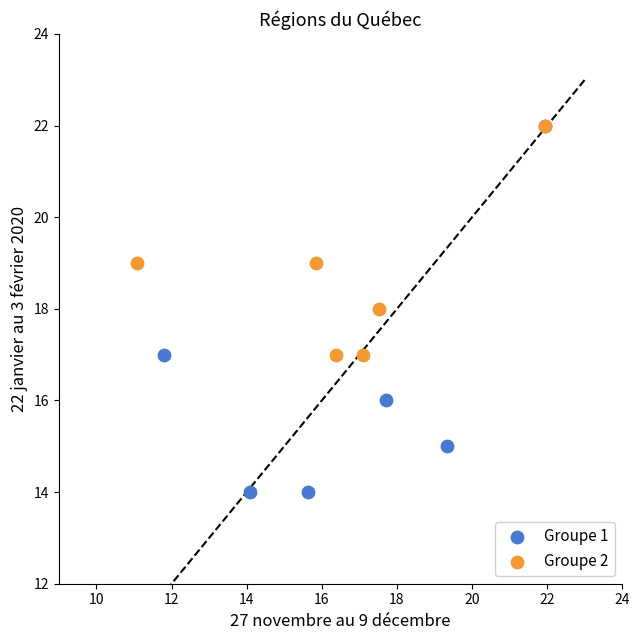

Which series has the widest spread of Y values?

Groupe 1